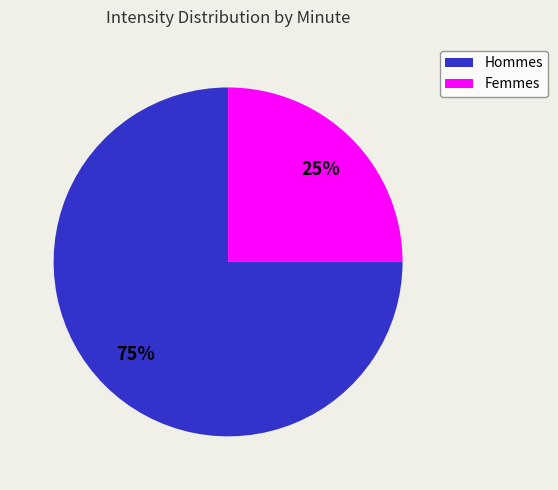

Does any single category account for the majority?

Yes